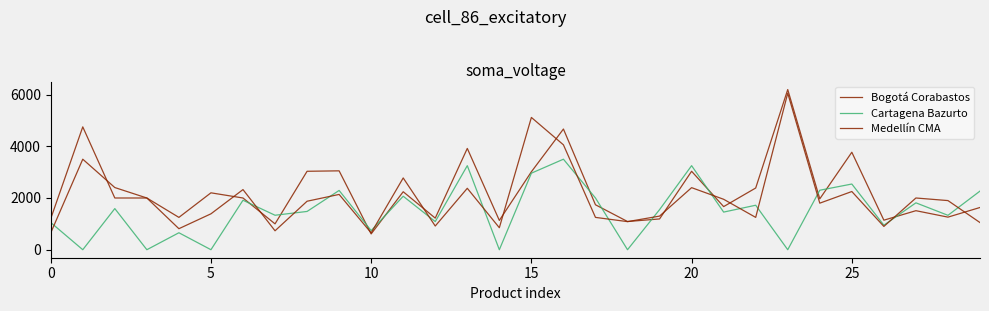

At how many categories does at least one series exceed 4516?

4